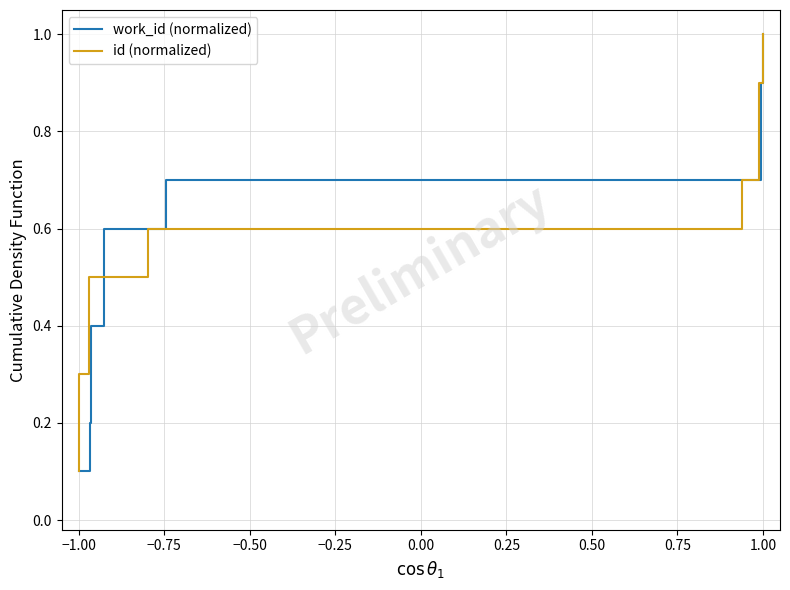

How many lines are shown in the chart?

2